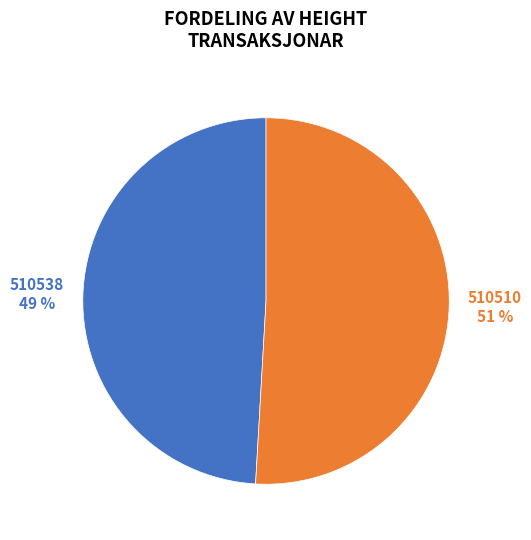

To the nearest percent, what percentage of the pie is 510538?

49%